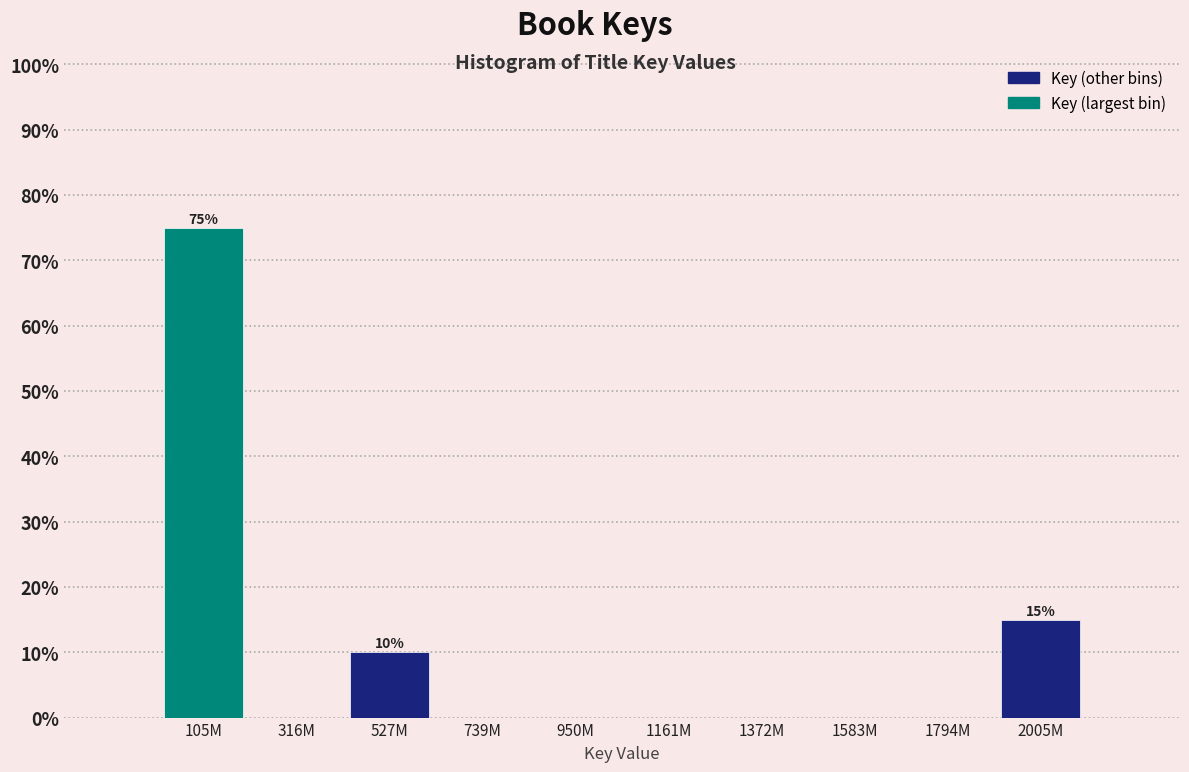

Reading left to right, list all the values displayed in this chart.

105M=75	316M=0	527M=10	739M=0	950M=0	1161M=0	1372M=0	1583M=0	1794M=0	2005M=15